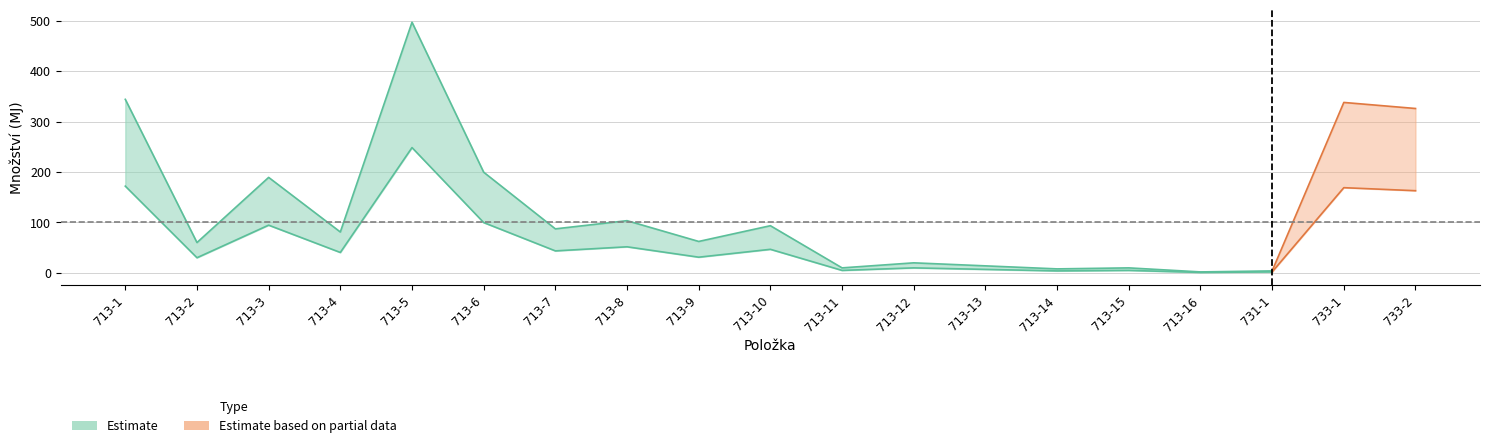

Read the lower value at 731-1.

2.0